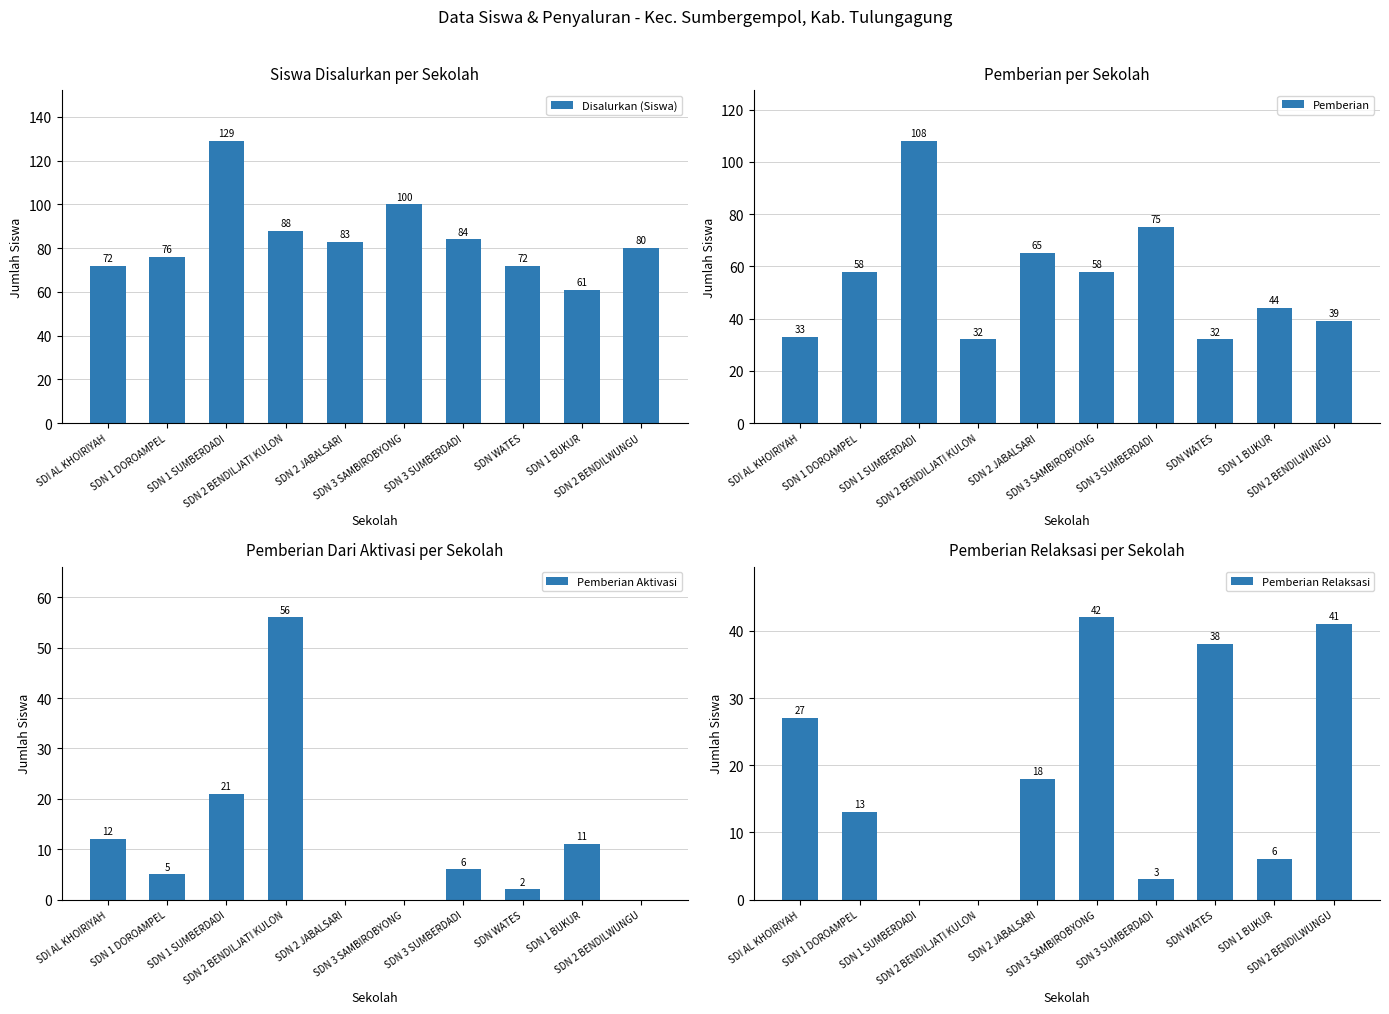

How many bars are there in each group?

4